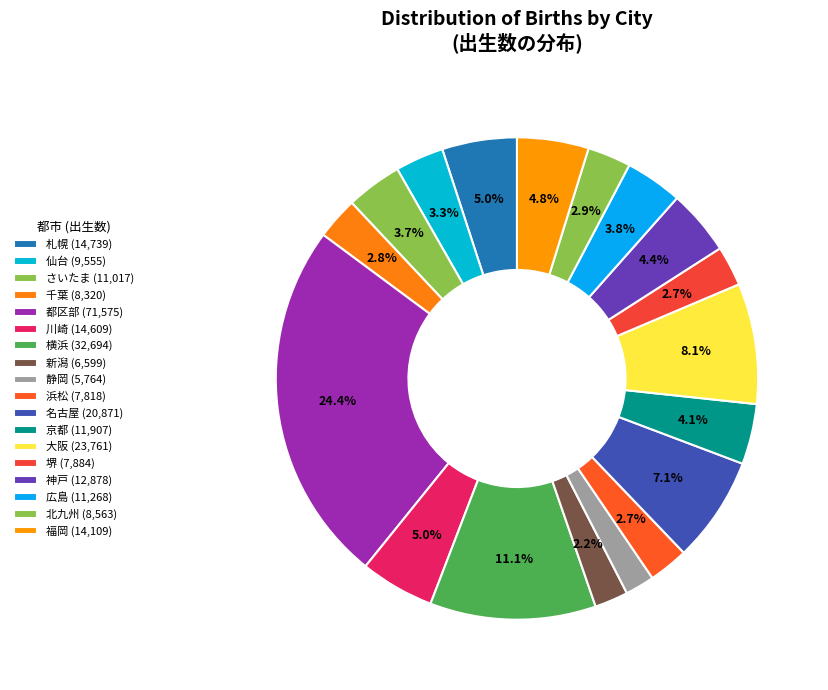

What is the total percentage of 浜松 and 広島?

6.5%